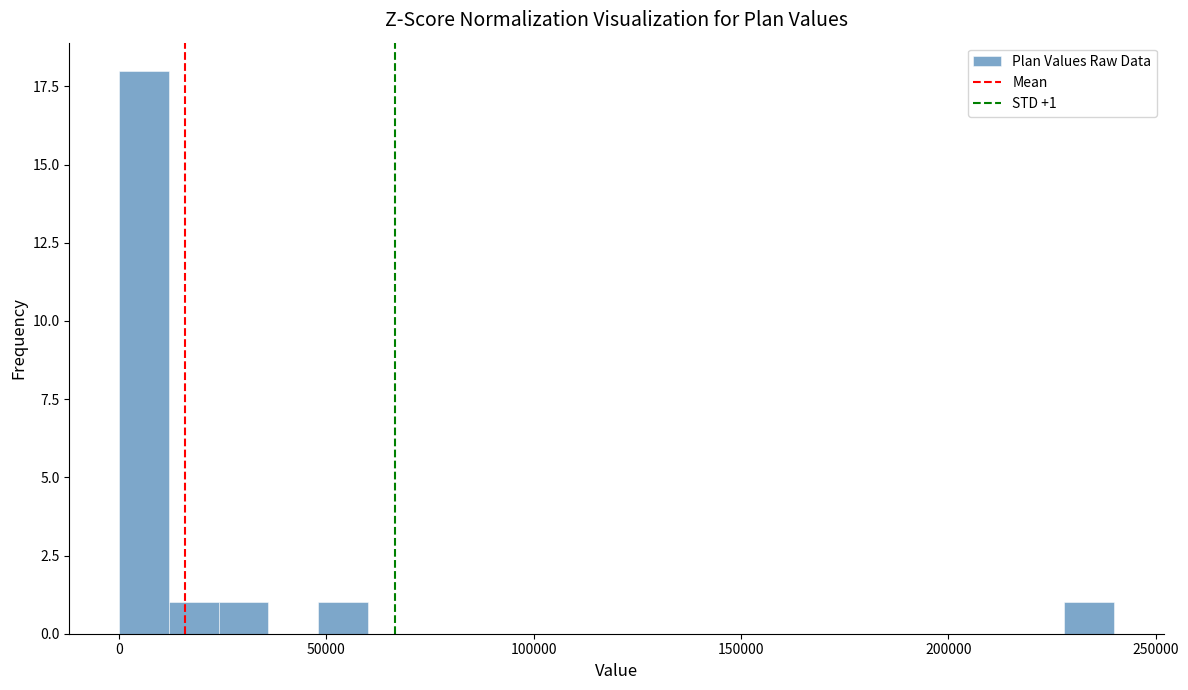

Read against the x-axis, roughly where is the centre of the tallest bar?

5000